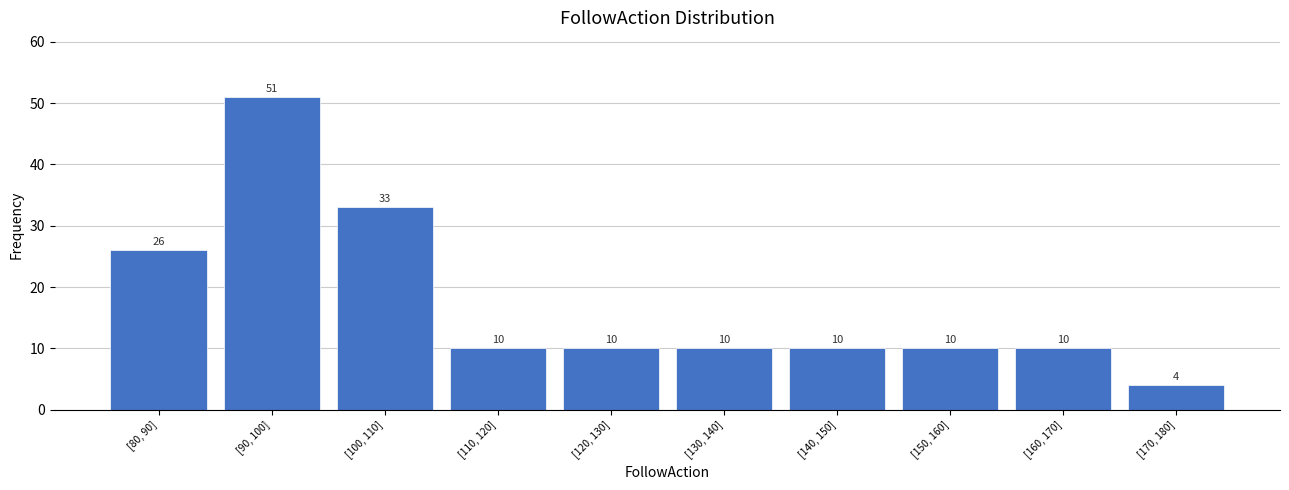

Reading left to right, transcribe all the data shown in this chart.

[80, 90]=26	[90, 100]=51	[100, 110]=33	[110, 120]=10	[120, 130]=10	[130, 140]=10	[140, 150]=10	[150, 160]=10	[160, 170]=10	[170, 180]=4